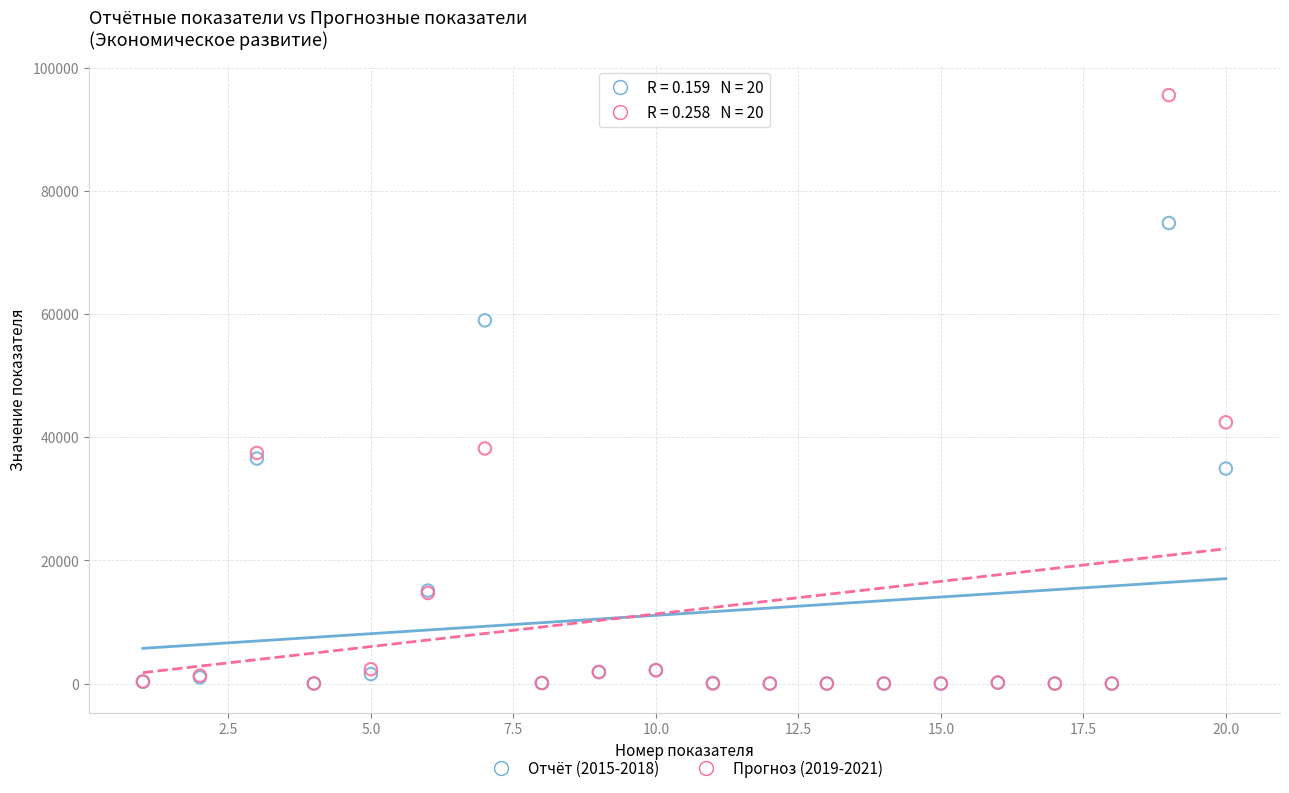

Across all series, what Y value is closest to 47767?

42414.8